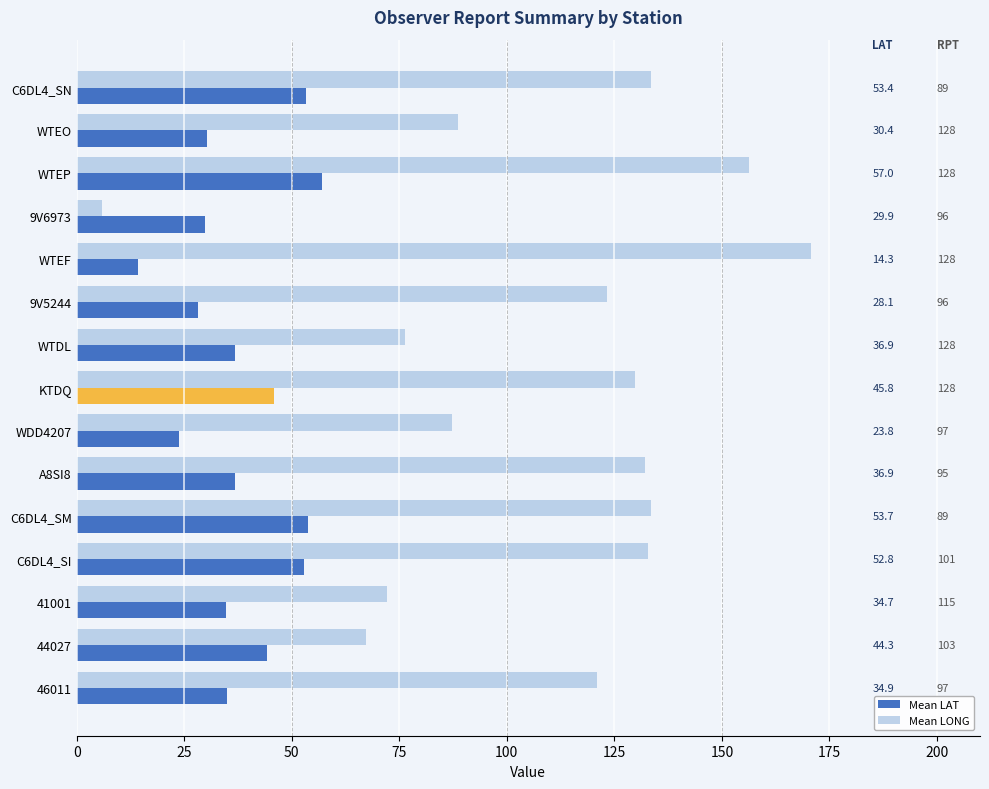

True or false: Mean LAT has a value of 38.8 at WTEP.

False